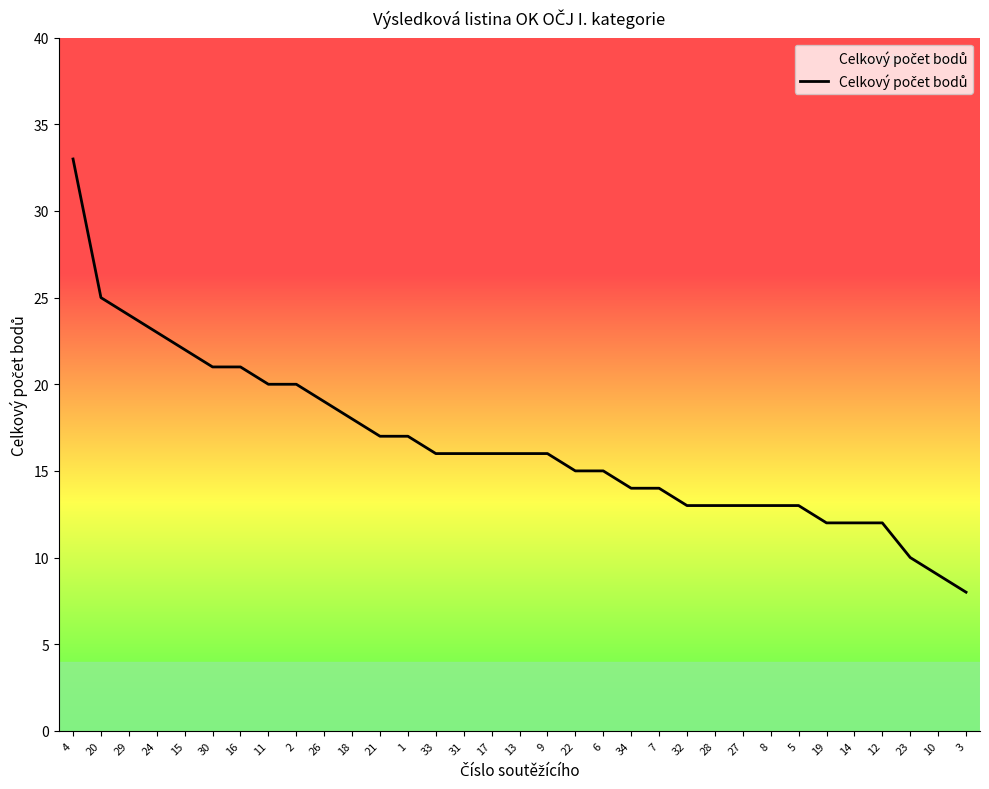

True or false: the data shows 11 at 33.

False